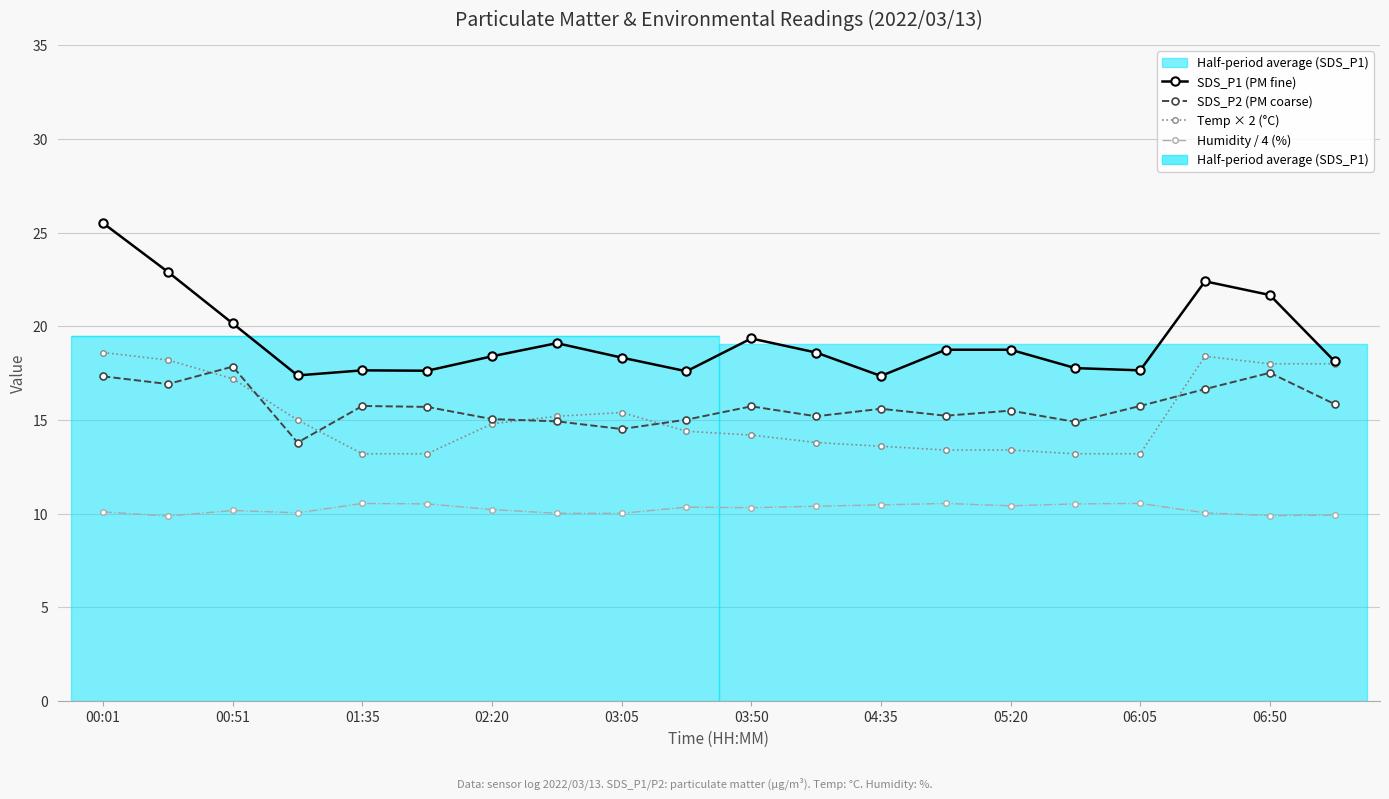

At which category is the sum across all series the highest?

00:01